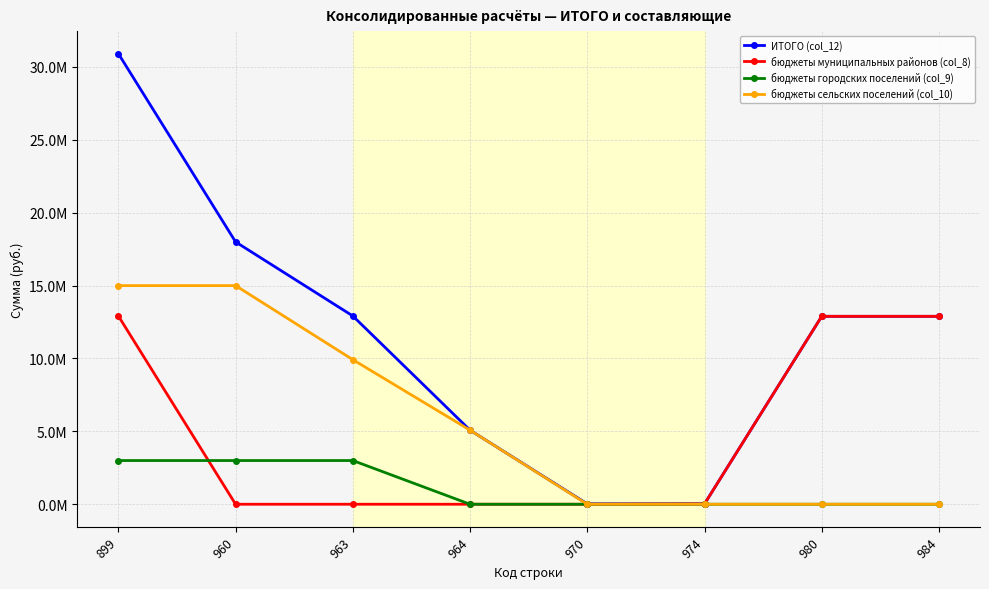

What is the difference between the maximum and minimum values in the бюджеты муниципальных районов (col_8) series?

12911115.9